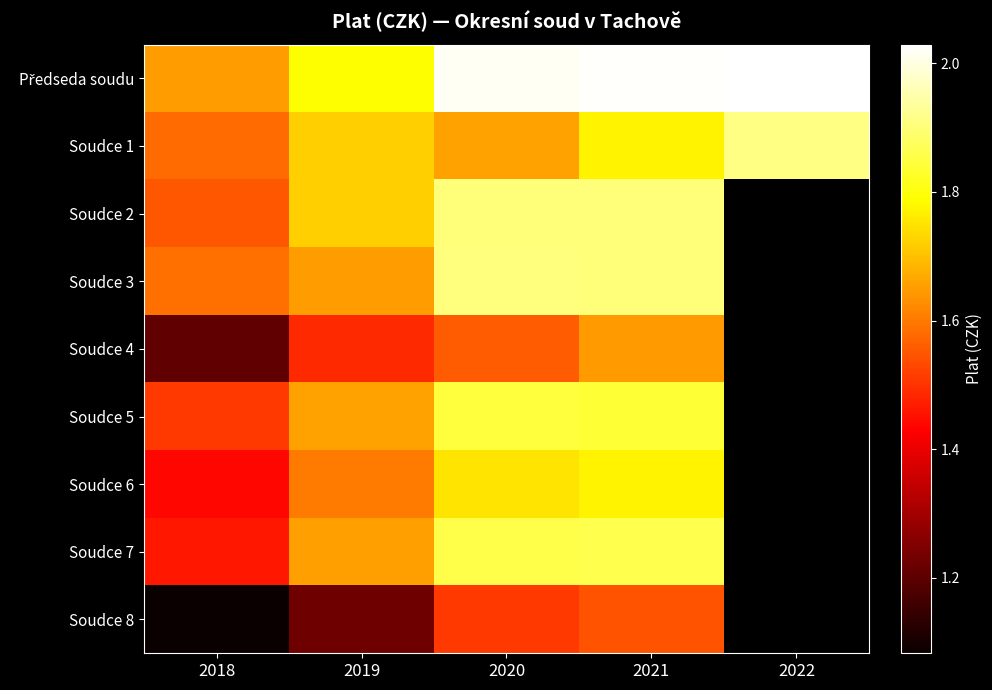

At which label does Soudce 1 first exceed 1721329?

2021